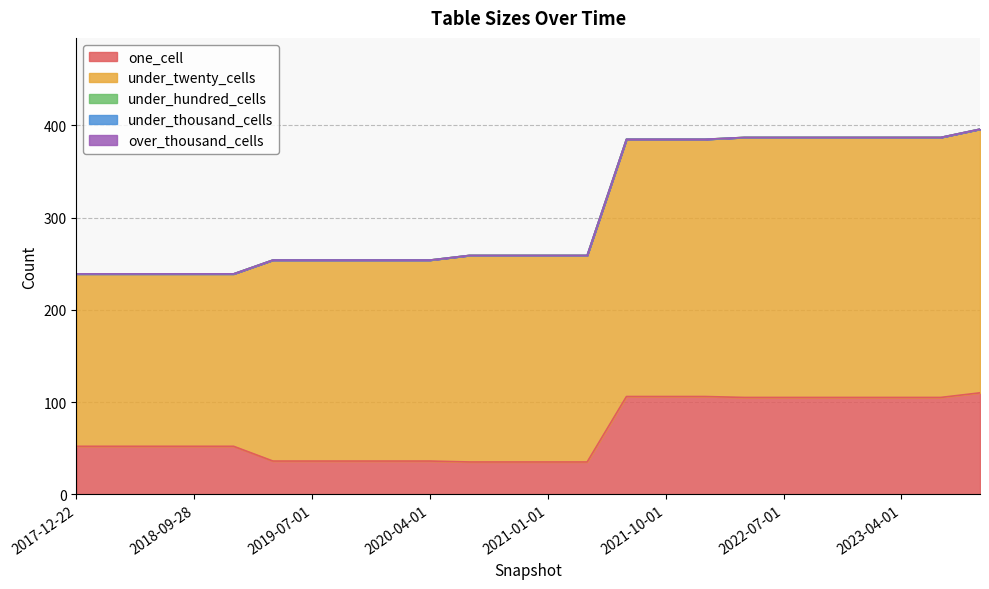

Which series changed the most between 2019-07-01 and 2023-07-01?

one_cell